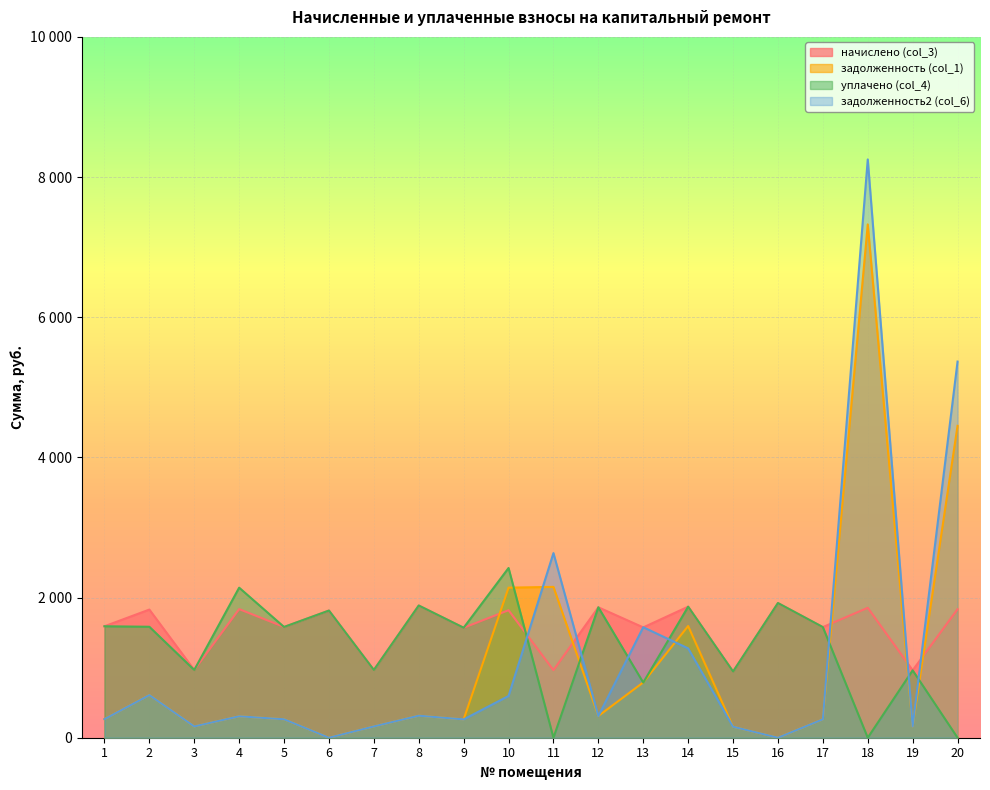

What is the difference between the maximum and minimum values in the начислено (col_3) series?

977.2